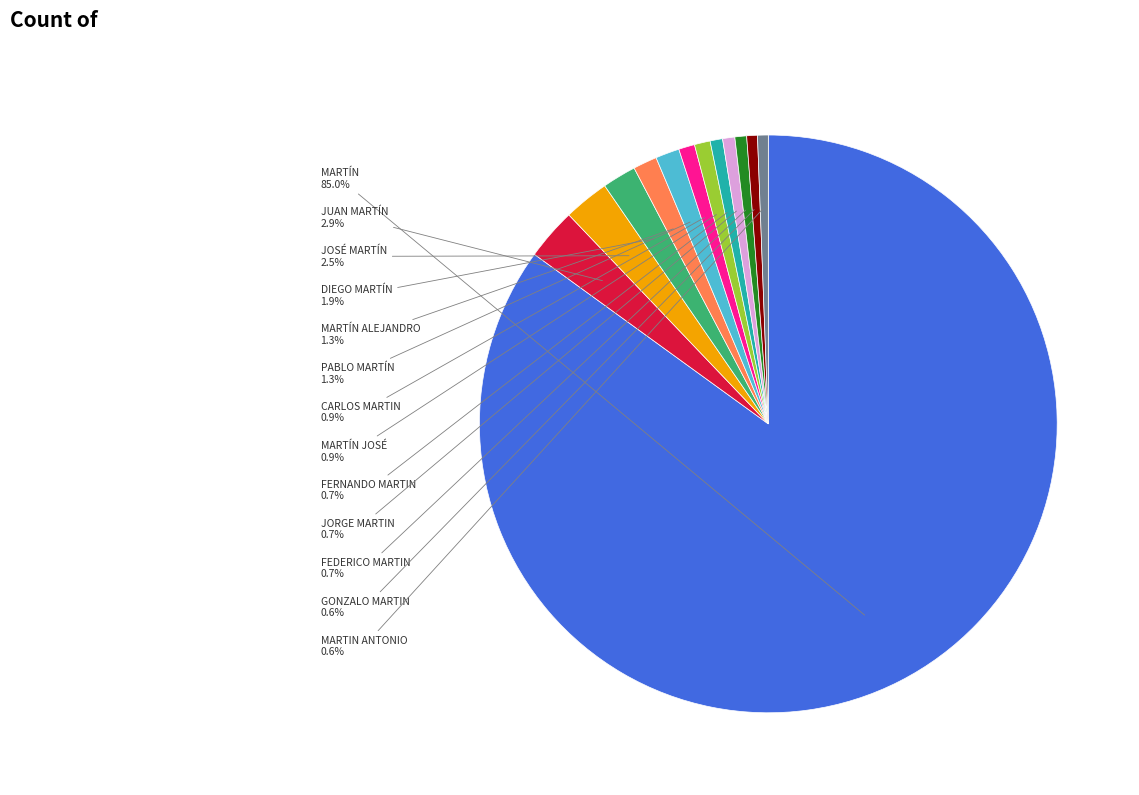

How many segments does this pie chart have?

13